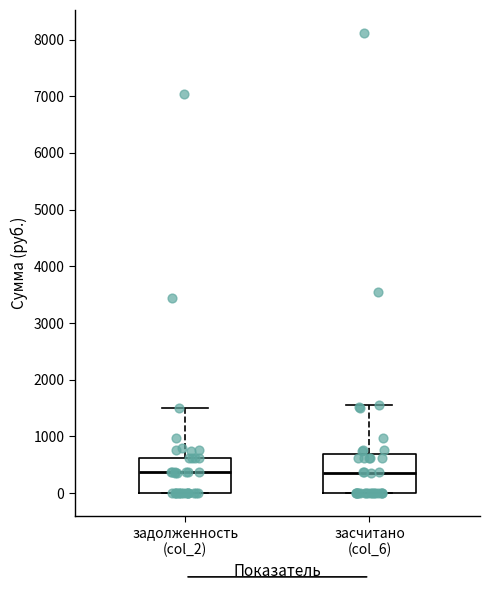

Reading left to right, transcribe this box plot: for each box, give where its median line is, the range the box spans, and where its two whiskers end, as read against the y-axis. The values are not printed on the chart, so give them approximately, as read against the axis.

задолженность (col_2): median 400, box 0 to 600, whiskers 0 to 1500
засчитано (col_6): median 400, box 0 to 700, whiskers 0 to 1600